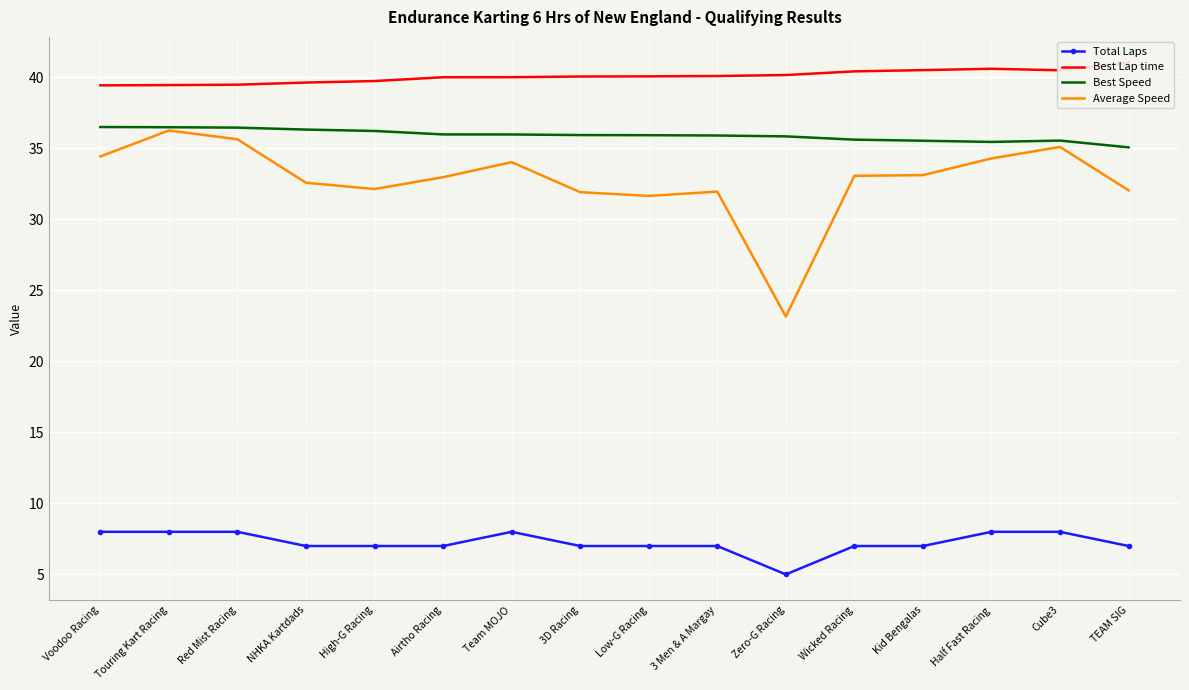

Reading left to right, list all the values displayed in this chart.

Total Laps: Voodoo Racing=8.0	Touring Kart Racing=8.0	Red Mist Racing=8.0	NHKA Kartdads=7.0	High-G Racing=7.0	Airtho Racing=7.0	Team MOJO=8.0	3D Racing=7.0	Low-G Racing=7.0	3 Men & A Margay=7.0	Zero-G Racing=5.0	Wicked Racing=7.0	Kid Bengalas=7.0	Half Fast Racing=8.0	Cube3=8.0	TEAM SIG=7.0
Best Lap time: Voodoo Racing=39.4	Touring Kart Racing=39.5	Red Mist Racing=39.5	NHKA Kartdads=39.6	High-G Racing=39.7	Airtho Racing=40.0	Team MOJO=40.0	3D Racing=40.1	Low-G Racing=40.1	3 Men & A Margay=40.1	Zero-G Racing=40.2	Wicked Racing=40.4	Kid Bengalas=40.5	Half Fast Racing=40.6	Cube3=40.5	TEAM SIG=41.1
Best Speed: Voodoo Racing=36.5	Touring Kart Racing=36.5	Red Mist Racing=36.5	NHKA Kartdads=36.3	High-G Racing=36.2	Airtho Racing=36.0	Team MOJO=36.0	3D Racing=35.9	Low-G Racing=35.9	3 Men & A Margay=35.9	Zero-G Racing=35.8	Wicked Racing=35.6	Kid Bengalas=35.5	Half Fast Racing=35.5	Cube3=35.6	TEAM SIG=35.1
Average Speed: Voodoo Racing=34.4	Touring Kart Racing=36.3	Red Mist Racing=35.6	NHKA Kartdads=32.6	High-G Racing=32.1	Airtho Racing=33.0	Team MOJO=34.0	3D Racing=31.9	Low-G Racing=31.7	3 Men & A Margay=32.0	Zero-G Racing=23.2	Wicked Racing=33.1	Kid Bengalas=33.1	Half Fast Racing=34.3	Cube3=35.1	TEAM SIG=32.0